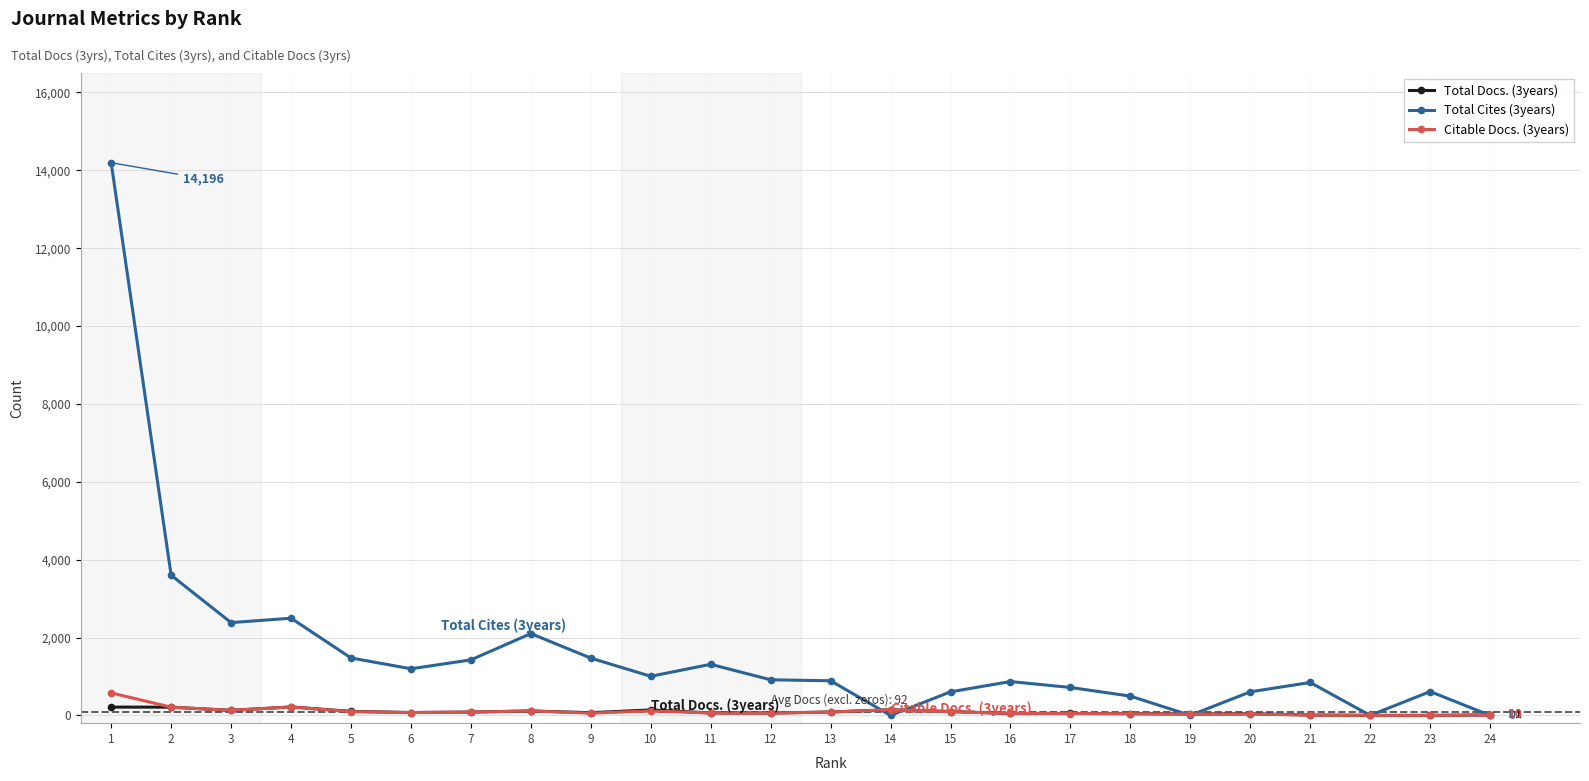

Is the value of Citable Docs. (3years) at 21 greater than the value of Total Docs. (3years) at 14?

No